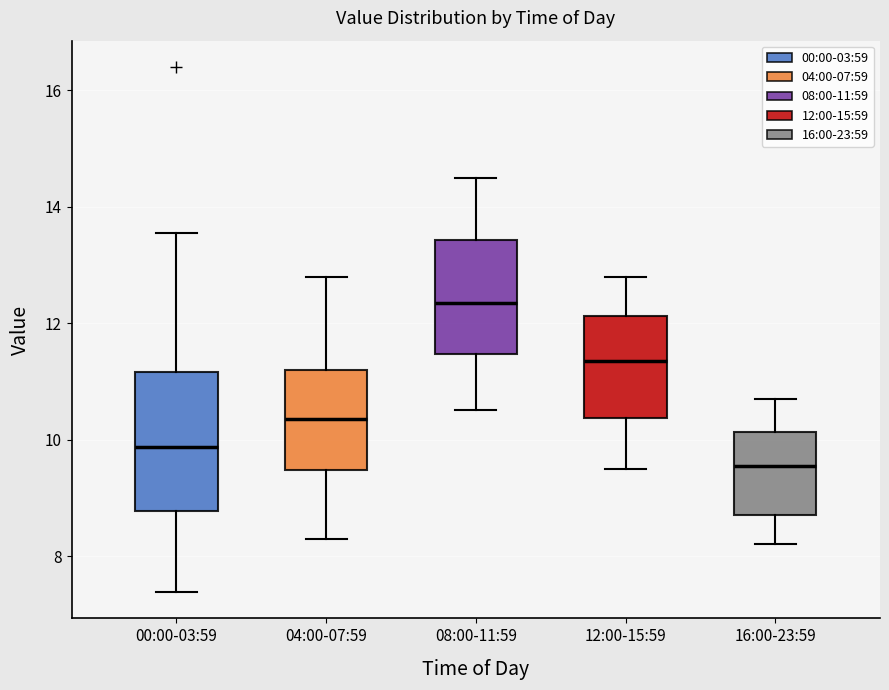

Where does the lower whisker of the box for 16:00-23:59 end on the y-axis? The values are not printed on the chart, so give them approximately, as read against the axis.

8.2